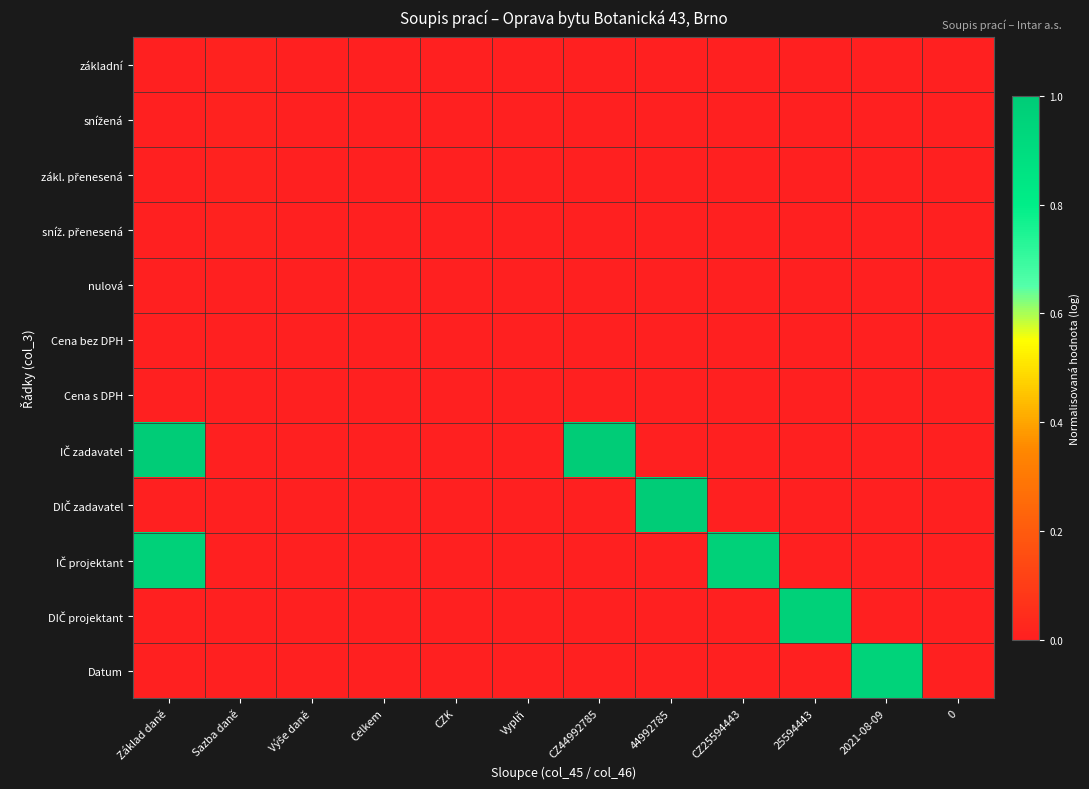

Rank the series at CZ25594443 from highest to lowest value.

IČ projektant, základní, snížená, zákl. přenesená, sníž. přenesená, nulová, Cena bez DPH, Cena s DPH, IČ zadavatel, DIČ zadavatel, DIČ projektant, Datum